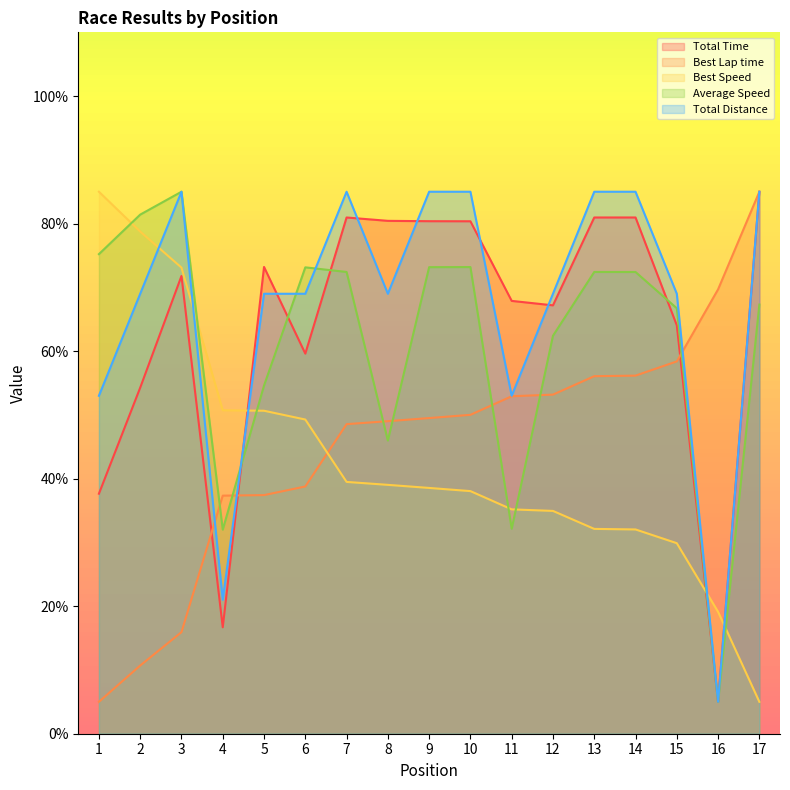

Reading right to left, what are all the values shown in this chart?

Total Time: 85.0	5.0	64.0	81.0	81.0	67.2	67.9	80.4	80.4	80.4	81.0	59.6	73.2	16.7	71.8	54.3	37.6
Best Lap time: 85.0	69.7	58.4	56.2	56.1	53.2	52.9	50.0	49.5	49.0	48.6	38.8	37.4	37.3	15.9	10.7	5.0
Best Speed: 5.0	19.1	29.9	32.0	32.1	34.9	35.2	38.0	38.5	39.0	39.5	49.3	50.7	50.7	73.1	78.8	85.0
Average Speed: 67.3	5.0	66.7	72.4	72.4	62.4	32.1	73.2	73.2	46.0	72.4	73.1	54.6	32.0	85.0	81.4	75.2
Total Distance: 85.0	5.0	69.0	85.0	85.0	69.0	53.0	85.0	85.0	69.0	85.0	69.0	69.0	21.0	85.0	69.0	53.0